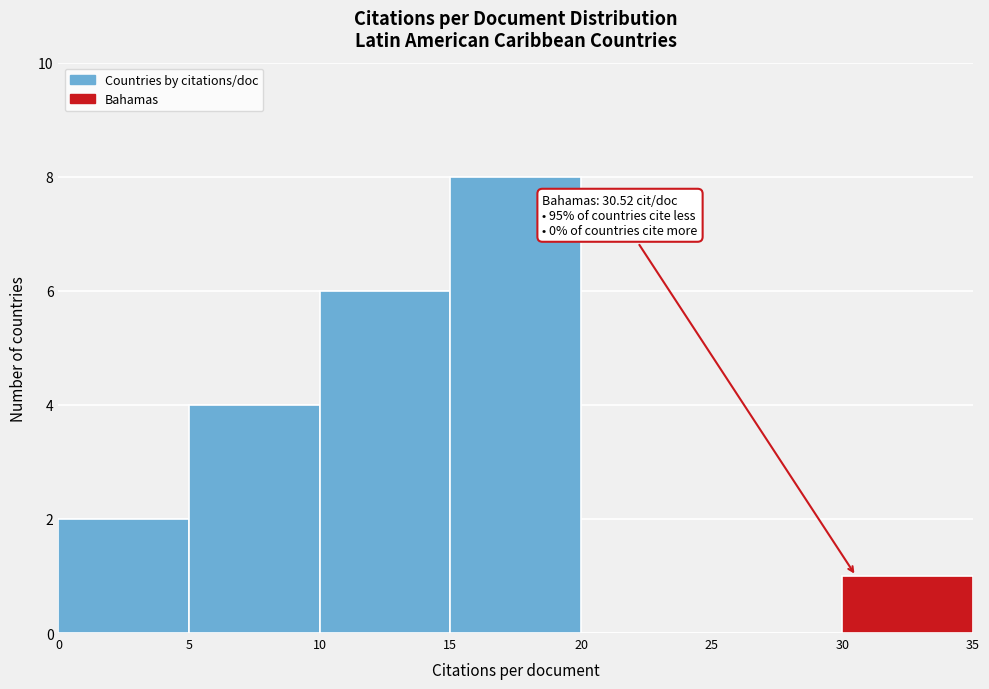

Over which range of the x-axis is the bar tallest?

15 to 20